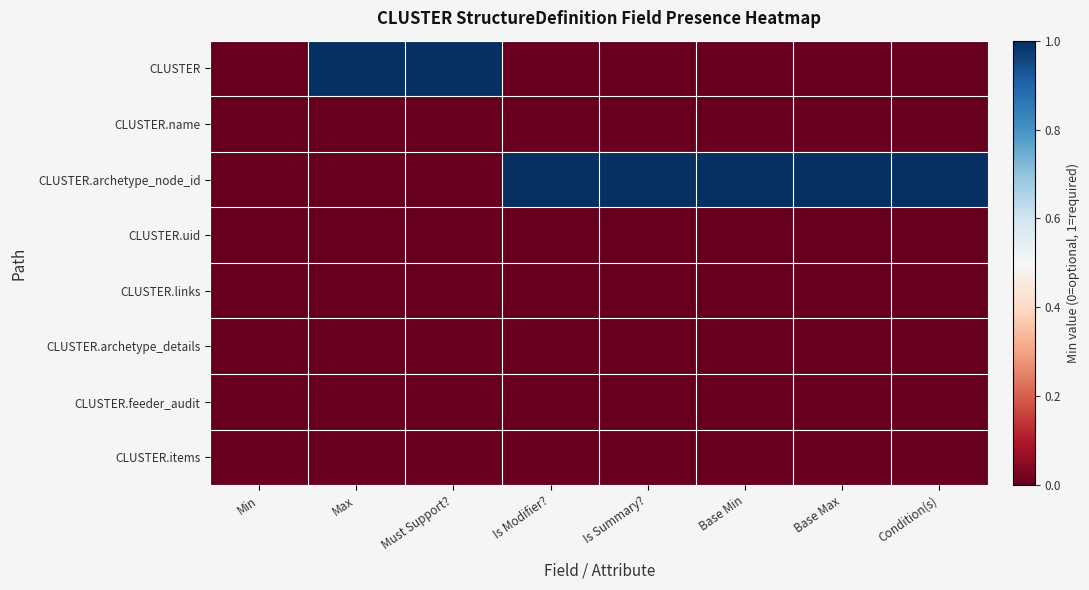

List the series in order of their peak value, highest first.

CLUSTER, CLUSTER.archetype_node_id, CLUSTER.name, CLUSTER.uid, CLUSTER.links, CLUSTER.archetype_details, CLUSTER.feeder_audit, CLUSTER.items